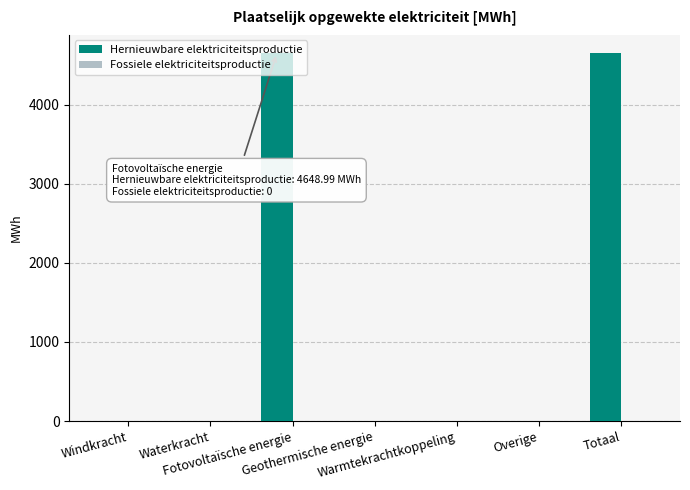

What is the maximum value shown in the chart?

4649.0